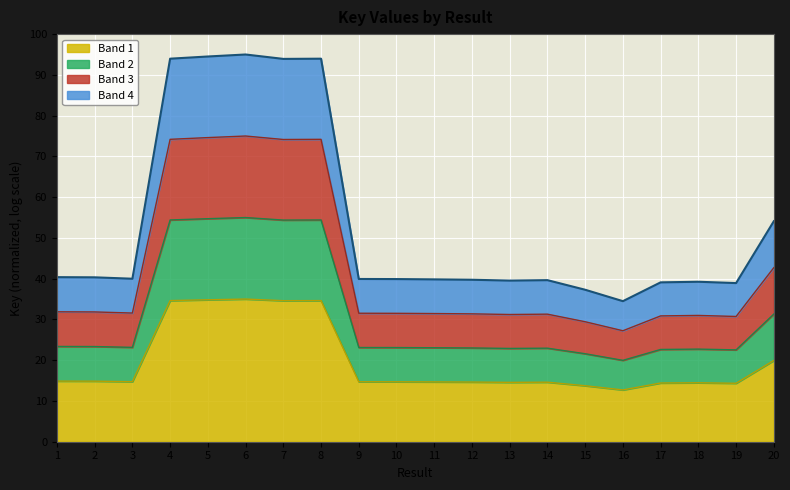

What is the maximum value shown in the chart?

35.0